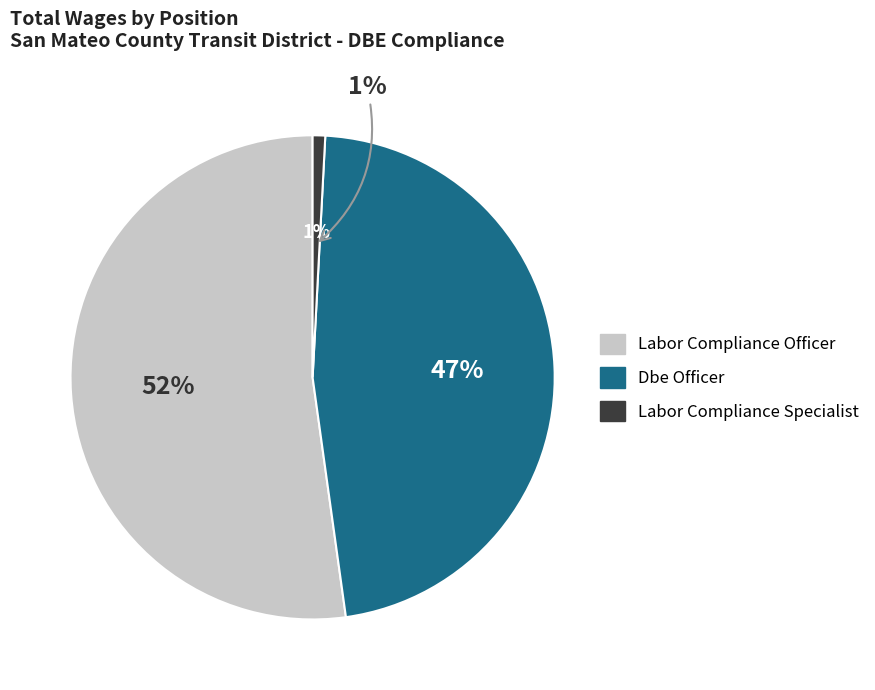

To the nearest percent, what is the difference between the Labor Compliance Specialist and Labor Compliance Officer slice percentages?

51%